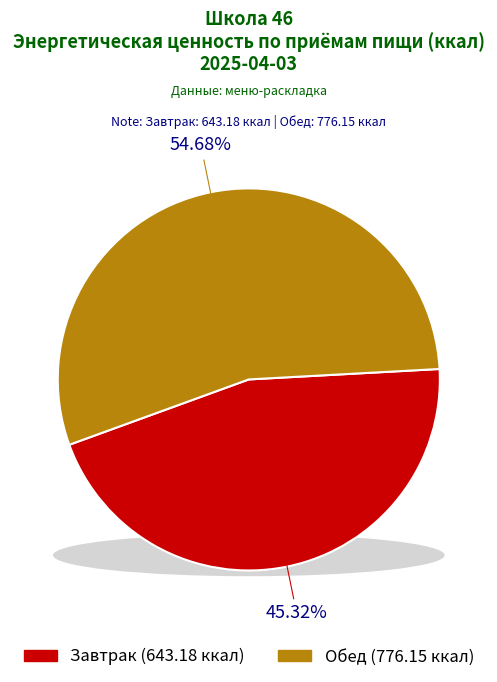

Rank the categories by value from highest to lowest.

Обед, Завтрак